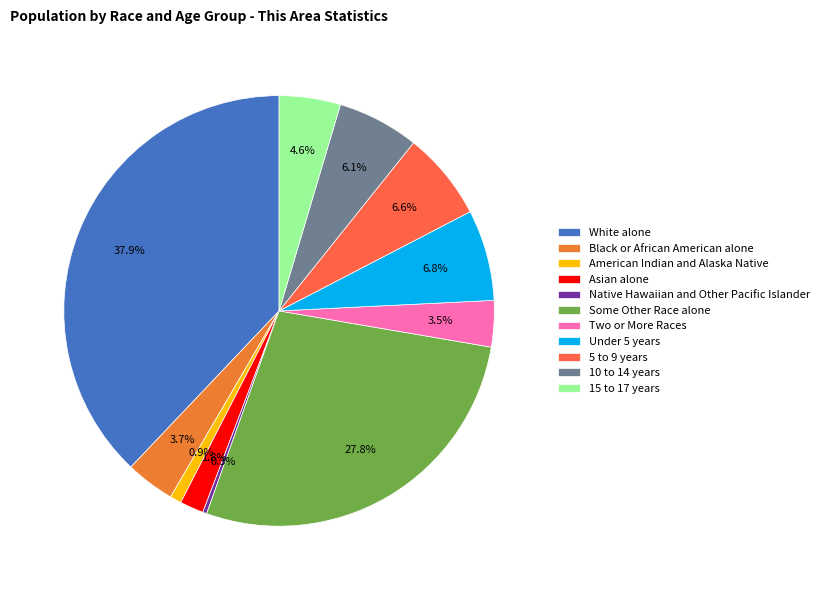

Which has a higher value, Under 5 years or Black or African American alone?

Under 5 years